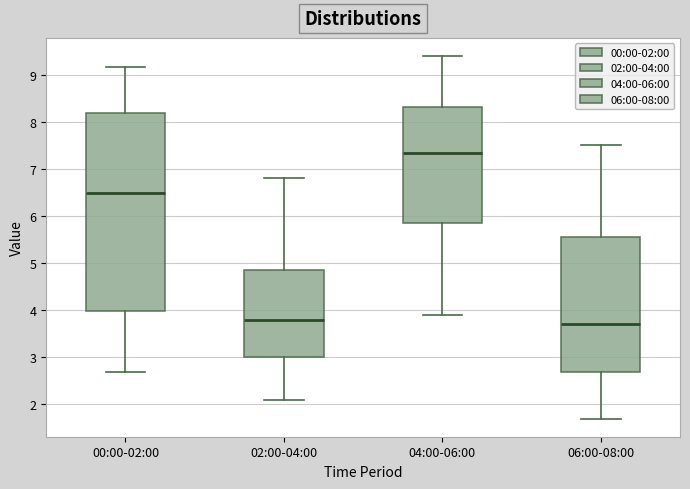

Which box's median line is the highest?

04:00-06:00